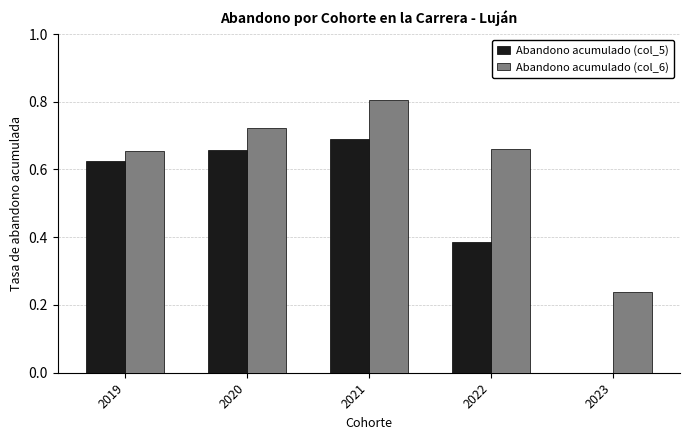

Is the value of Abandono acumulado (col_5) at 2020 greater than the value of Abandono acumulado (col_6) at 2019?

Yes